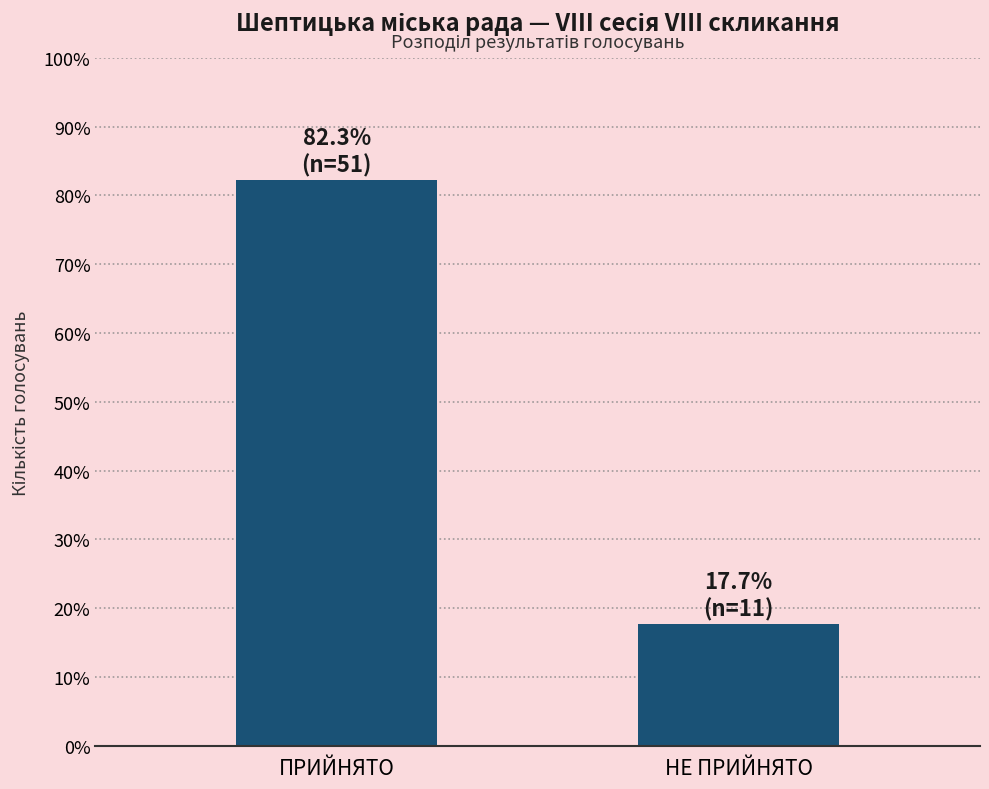

What is the difference between the values at ПРИЙНЯТО and НЕ ПРИЙНЯТО?

64.5